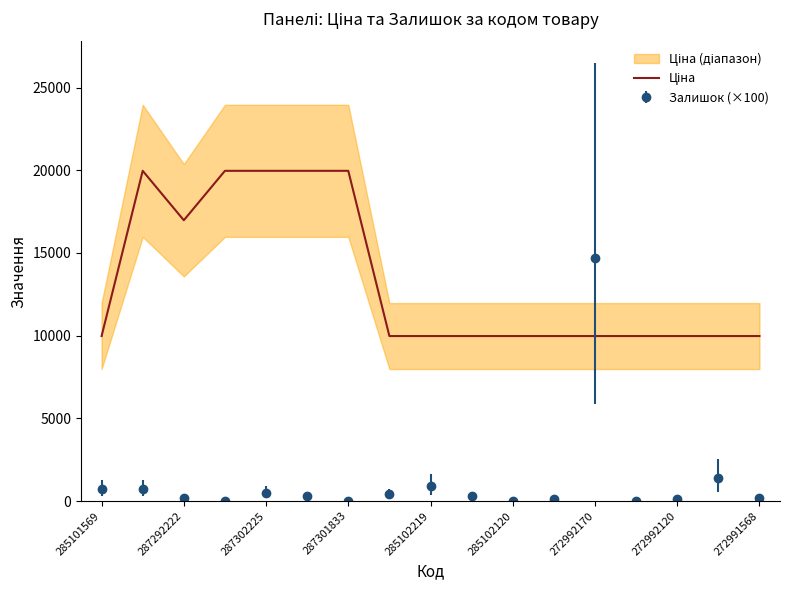

What is the sum of all values?

226522.1